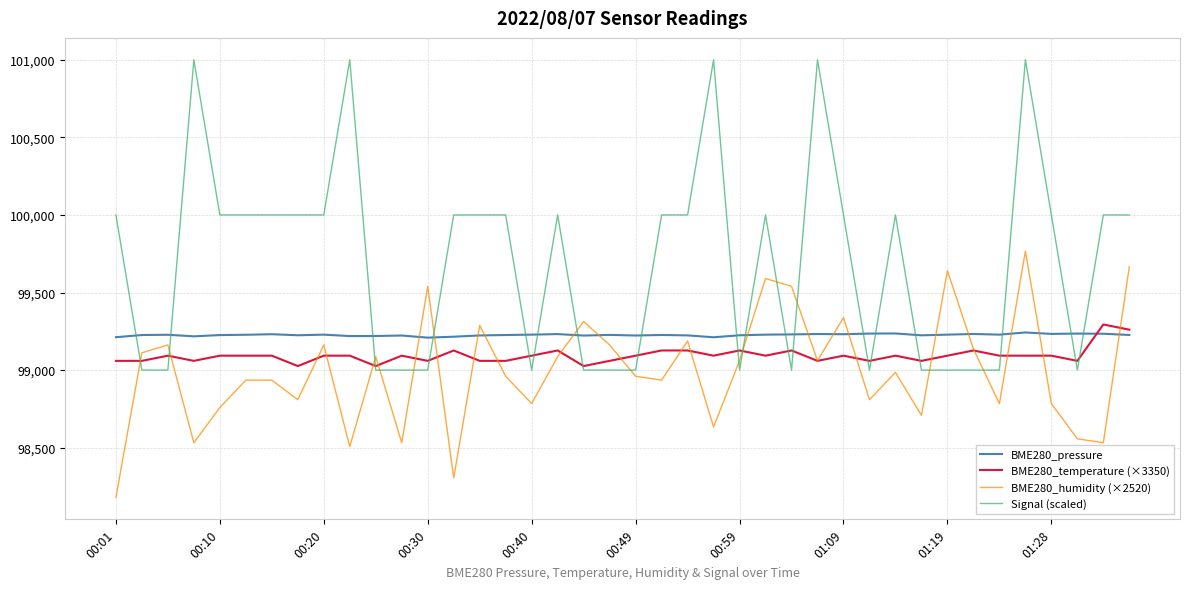

What is the greatest value displayed?

101000.0